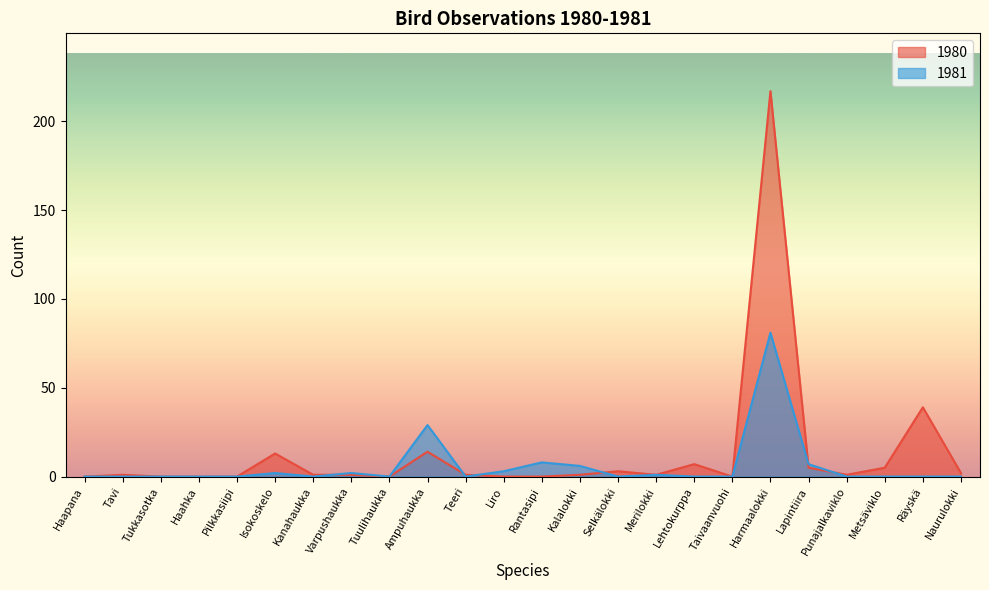

After their last crossing, which series has the higher values: 1980 or 1981?

1980